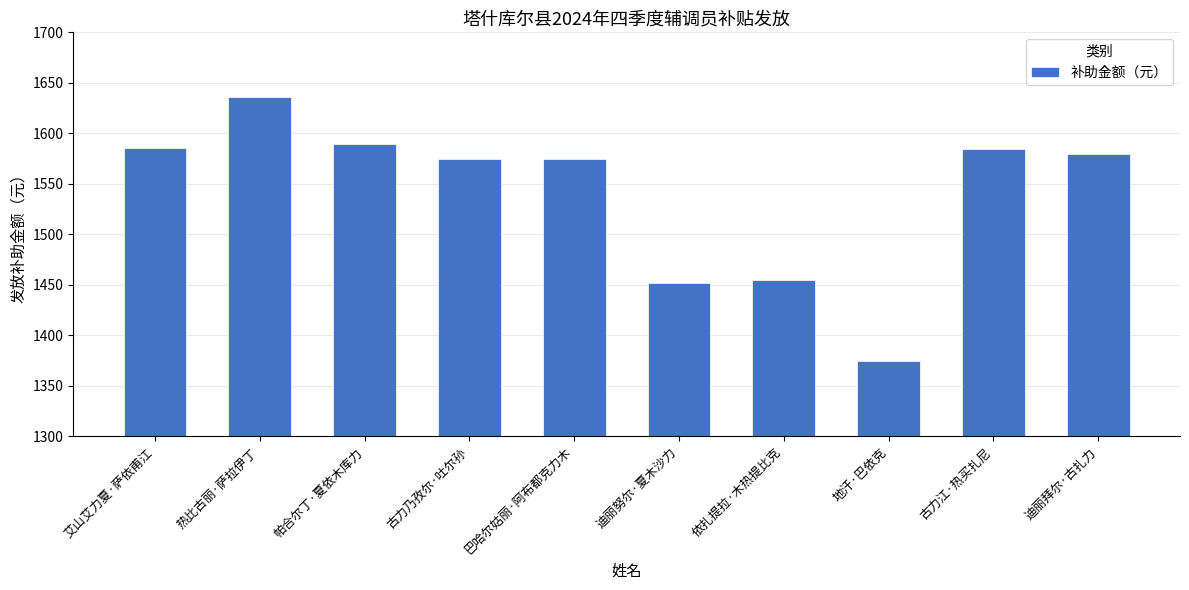

The value at 依扎提拉·木热提比克 is 1973.5. True or false?

False